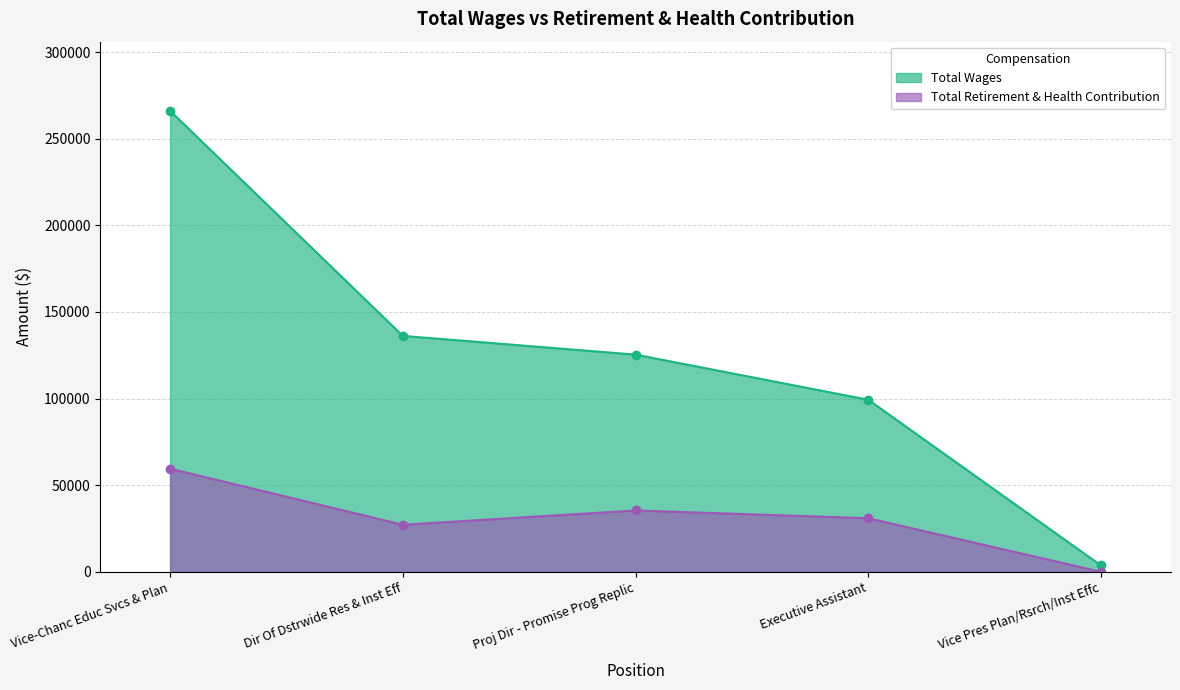

What is the difference between the Total Retirement & Health Contribution values at Proj Dir - Promise Prog Replic and Dir Of Dstrwide Res & Inst Eff?

8246